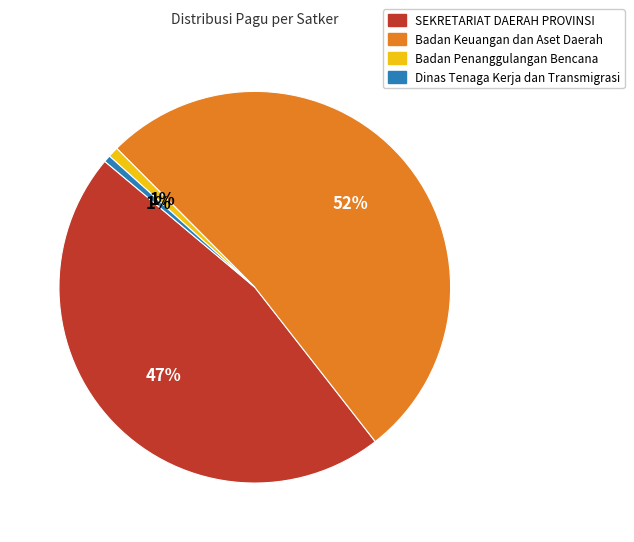

Is there any slice that represents more than half of the pie?

Yes